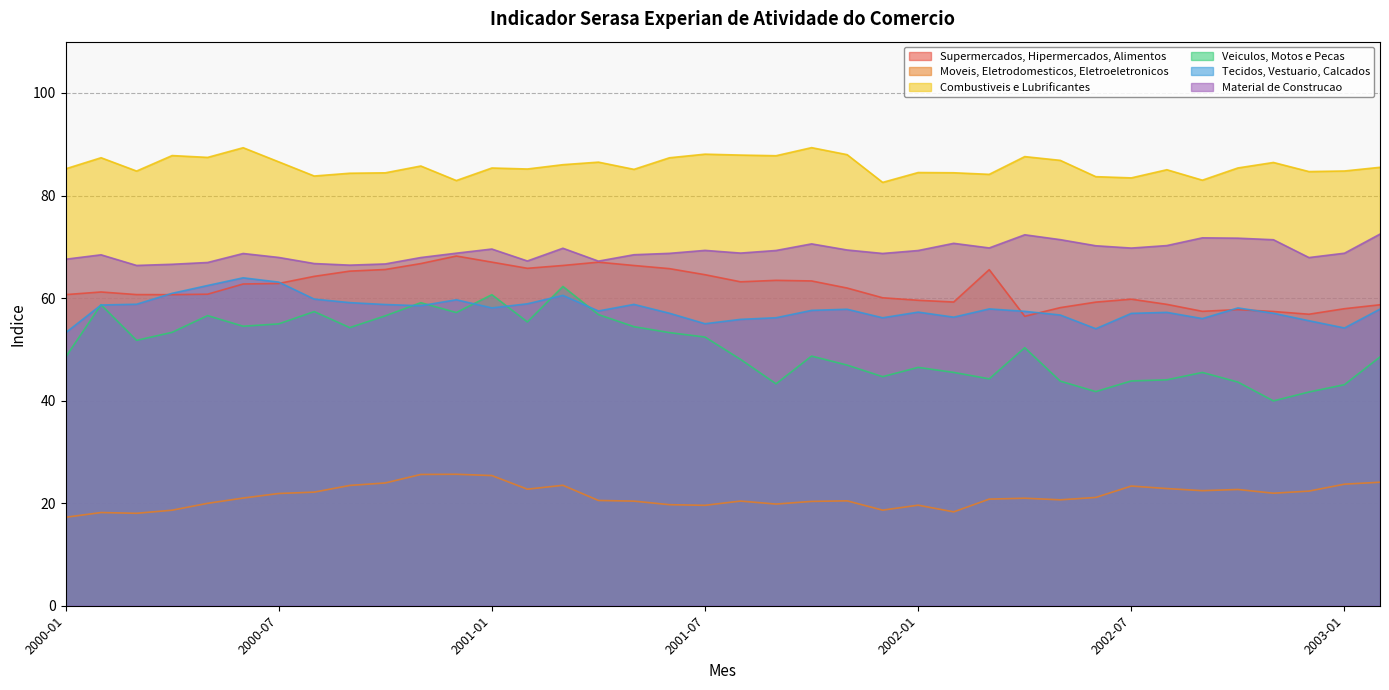

Which category has the highest value across all series?

2001-10